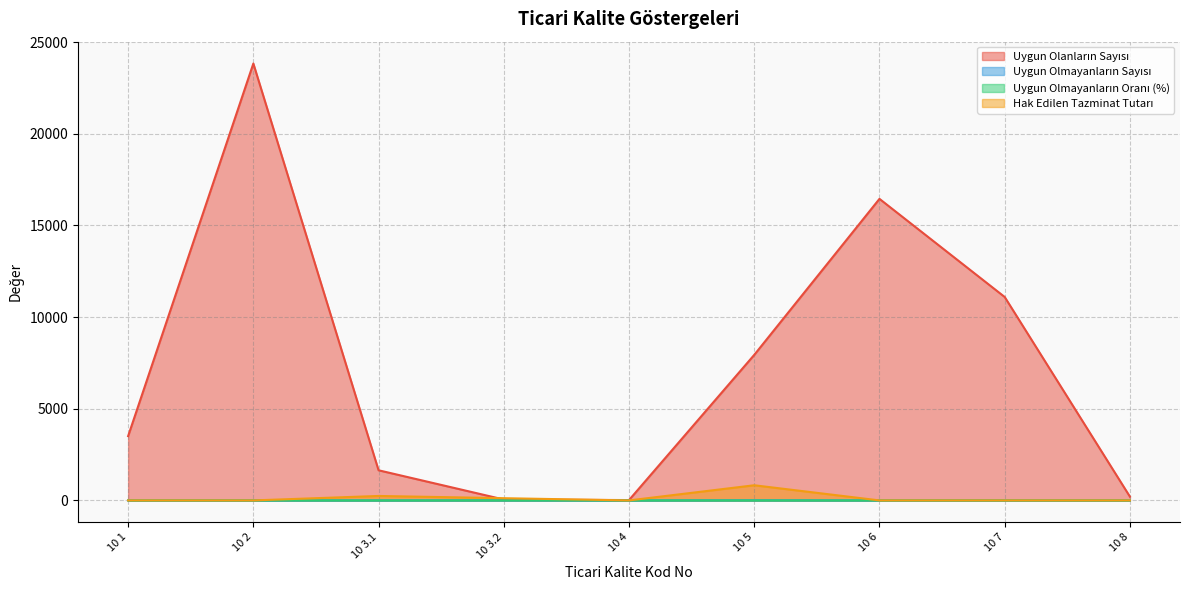

The Uygun Olanların Sayısı series shows 6851.5 at 10 7. True or false?

False